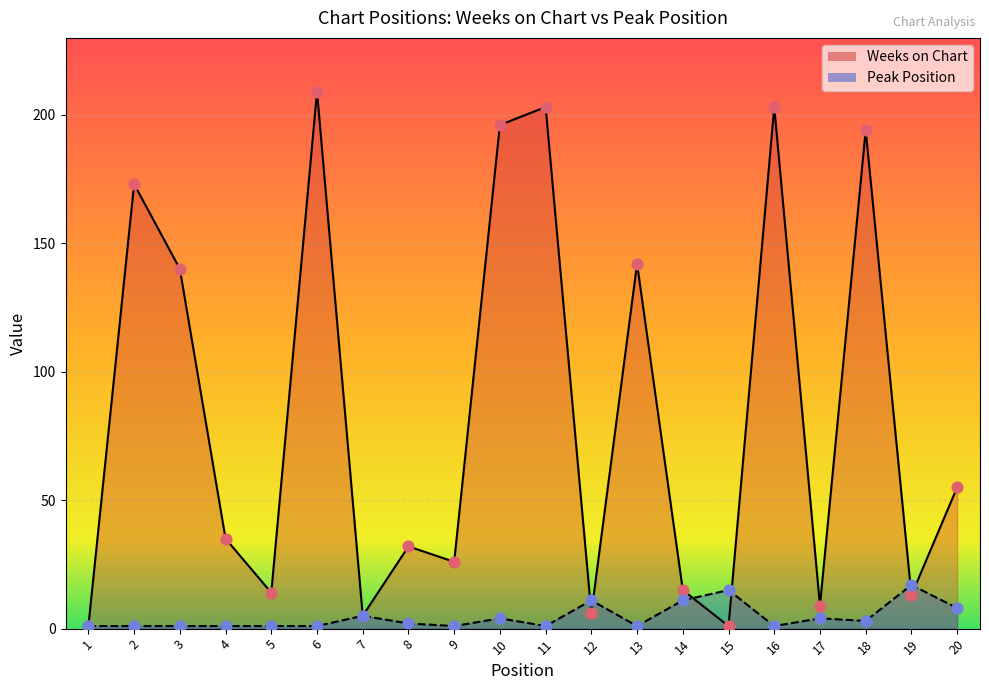

What are all the series names shown in the legend?

Weeks on Chart, Peak Position